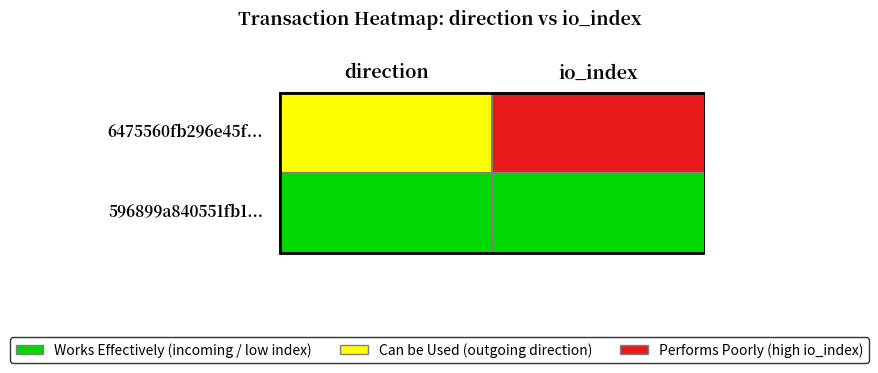

What is the smallest value displayed?

-1